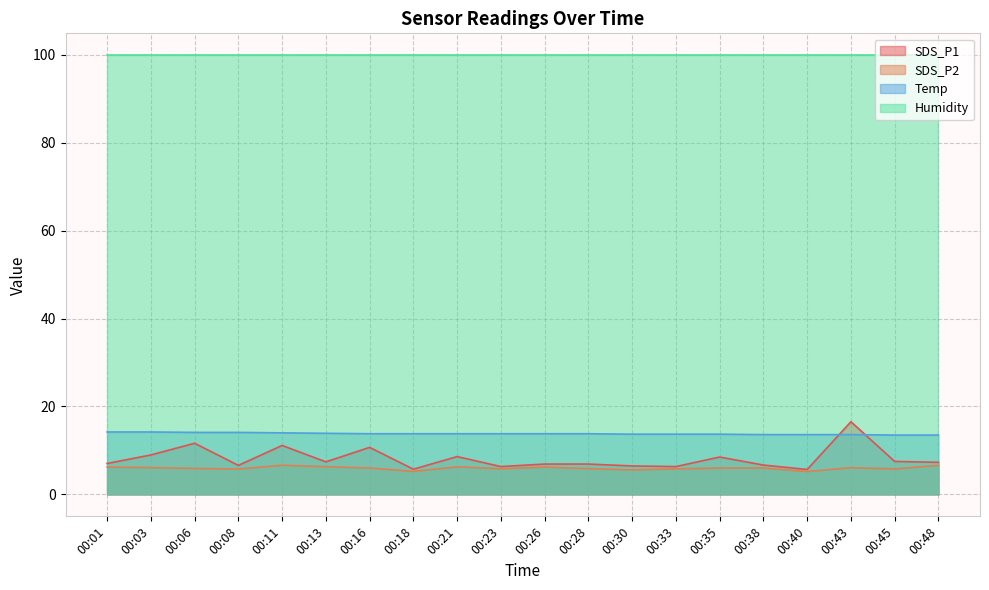

True or false: SDS_P1 and SDS_P2 cross at least once.

False